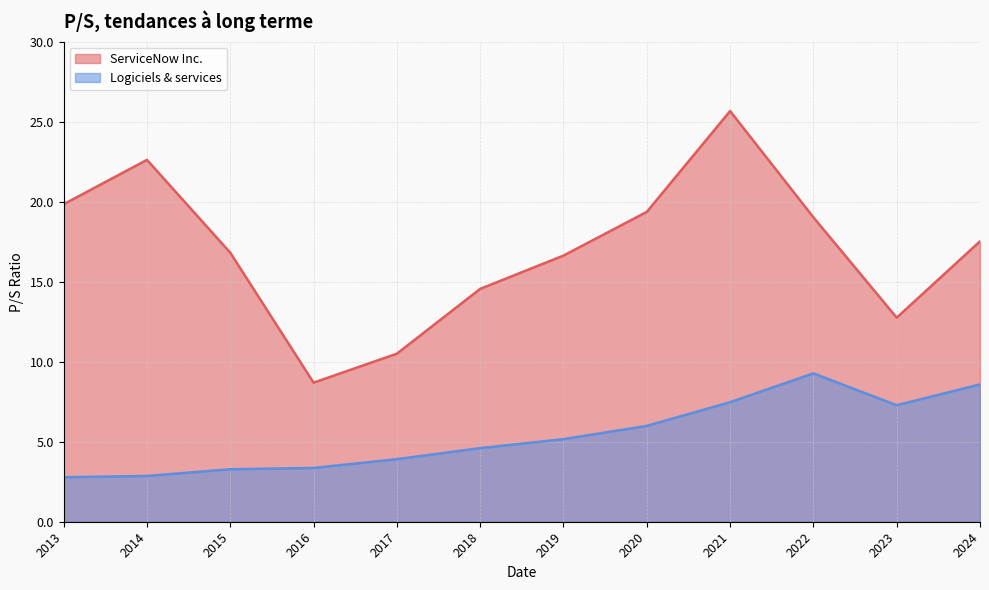

Reading left to right, extract all data points from this chart.

ServiceNow Inc.: 19.8	22.6	16.8	8.7	10.5	14.6	16.6	19.4	25.7	19.0	12.8	17.5
Logiciels & services: 2.8	2.9	3.3	3.4	3.9	4.6	5.2	6.0	7.5	9.3	7.3	8.6